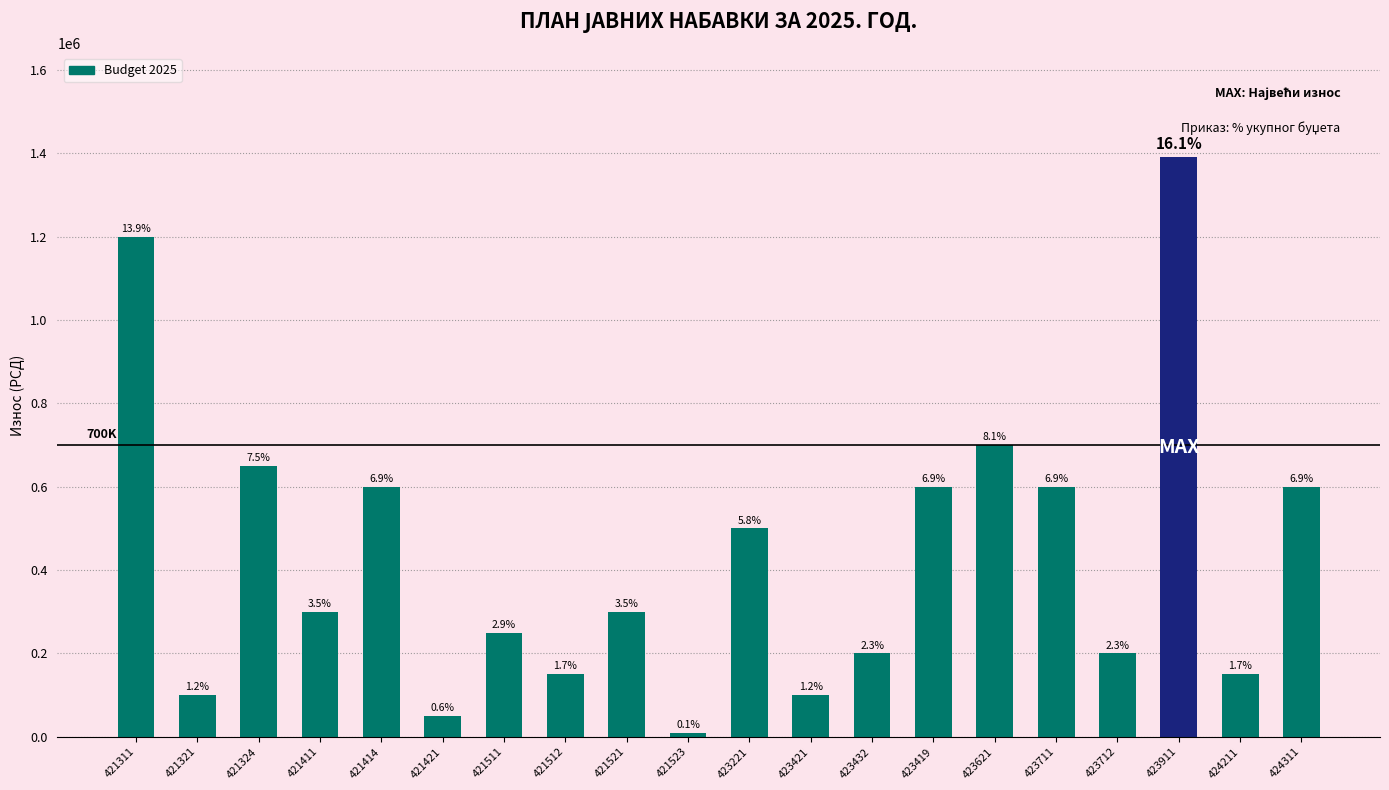

What position from the right is 421523?

11